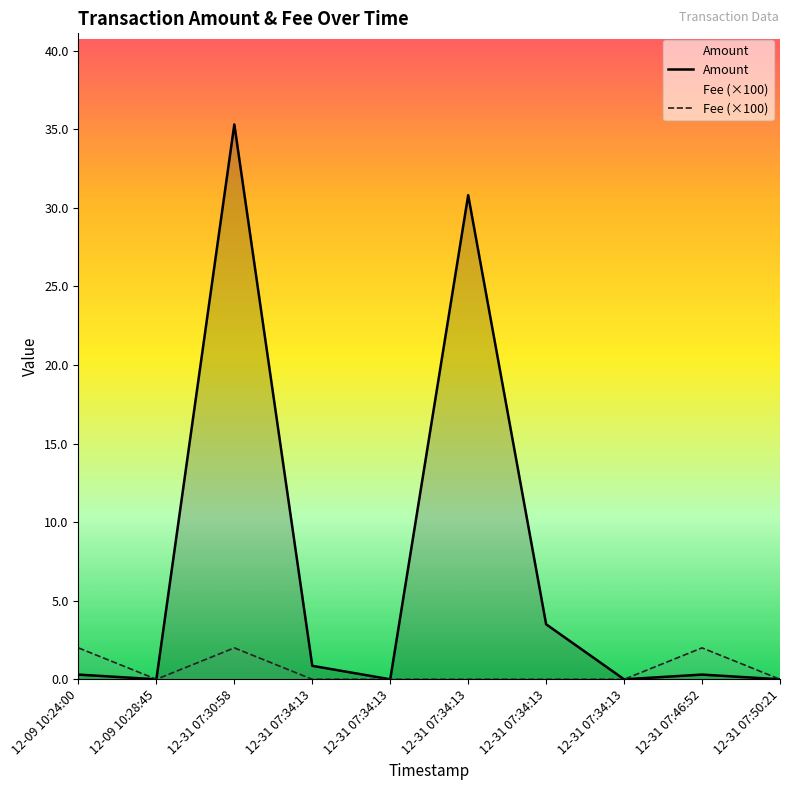

Between 12-31 07:34:13 and 12-31 07:34:13, which series saw the biggest shift?

Amount